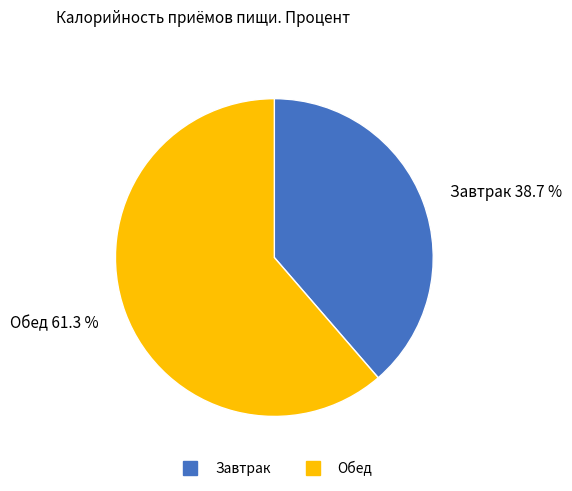

What is the smallest slice in the pie chart?

Завтрак